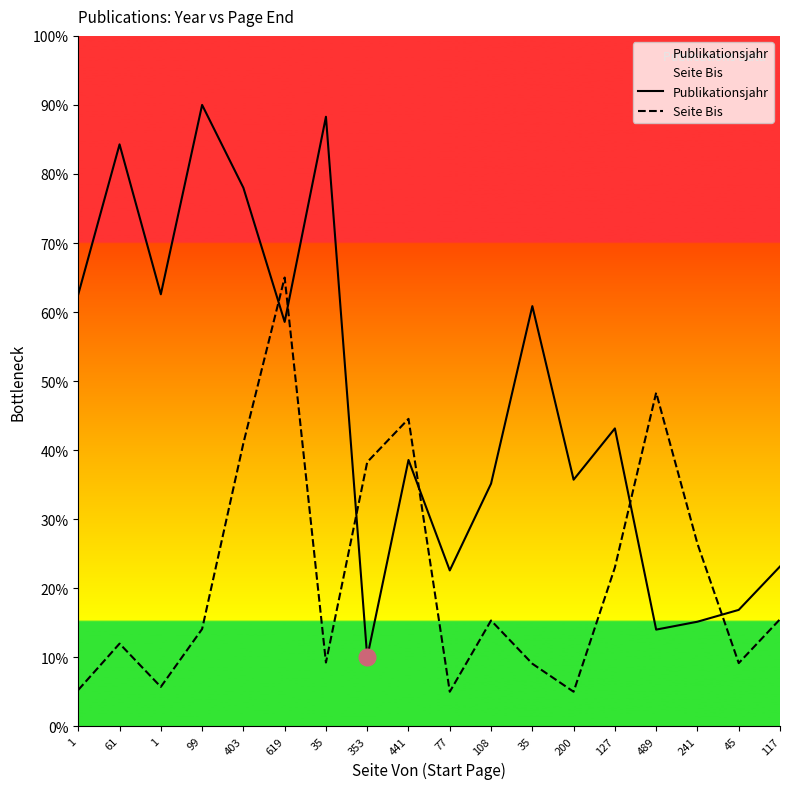

Between 99 and 241, which series saw the biggest shift?

Publikationsjahr